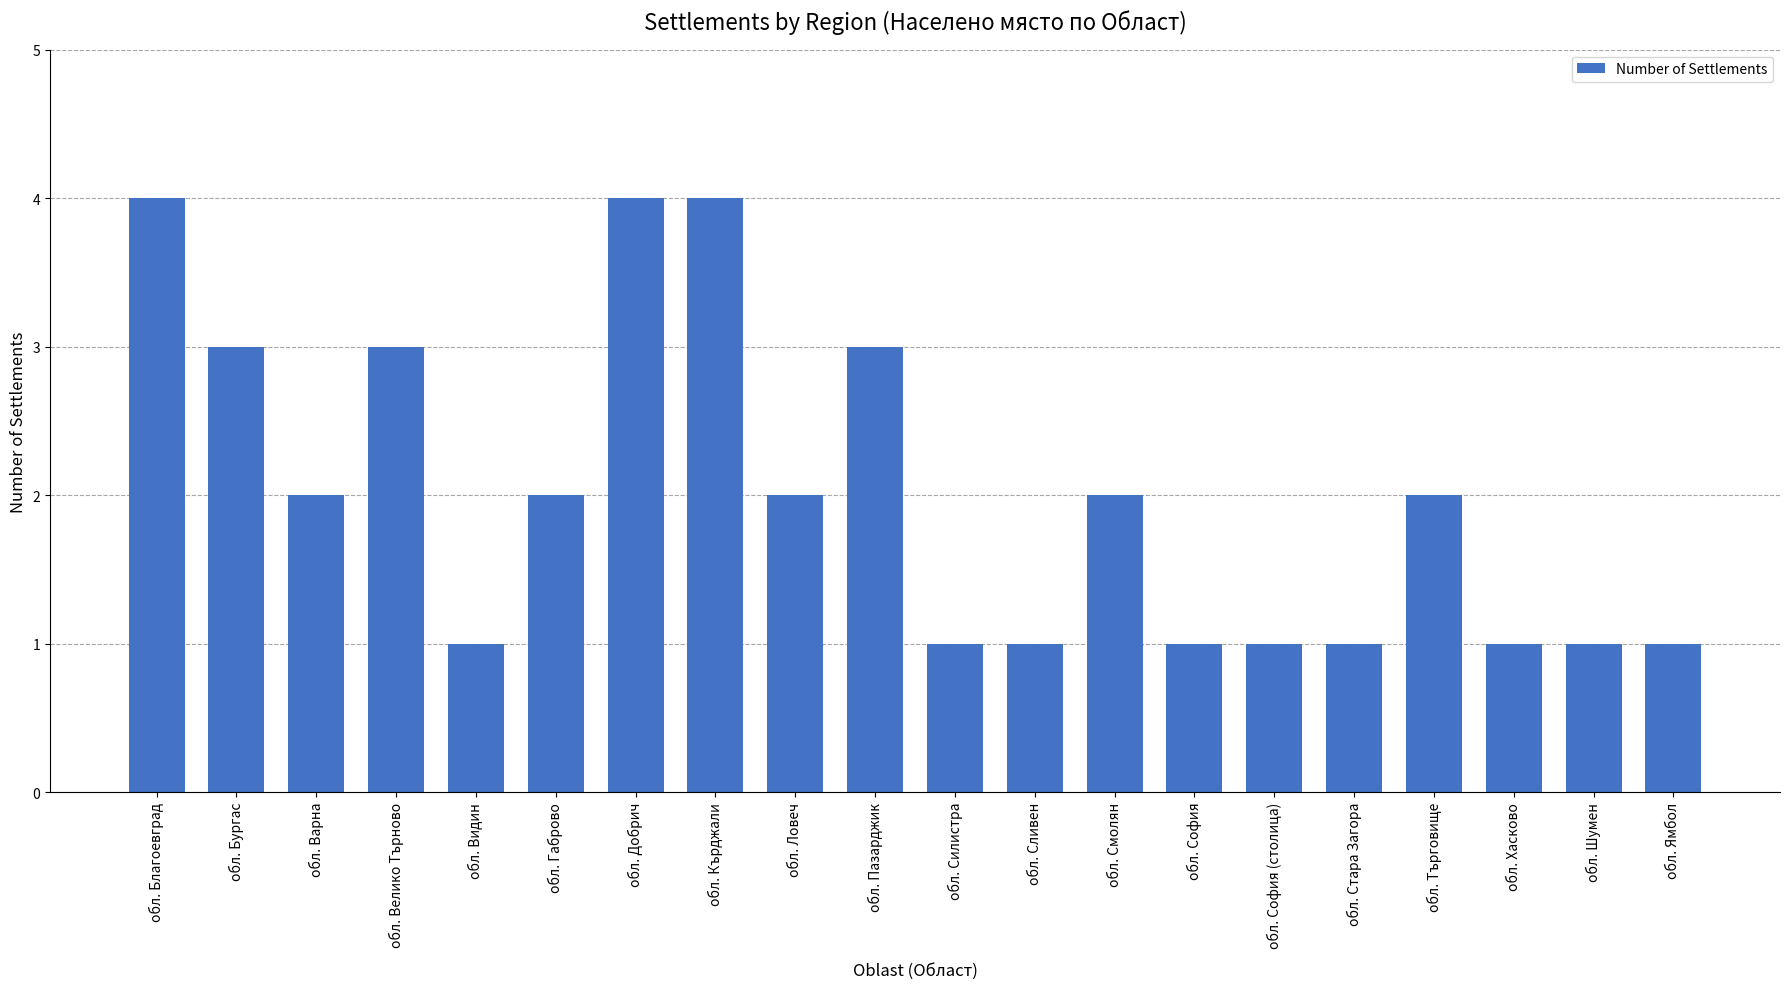

Count the number of categories in the chart.

20